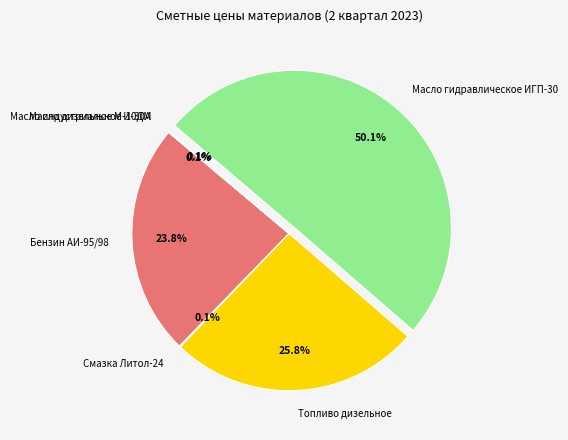

How much of the chart is everything except Масло гидравлическое ИГП-30?

49.9%